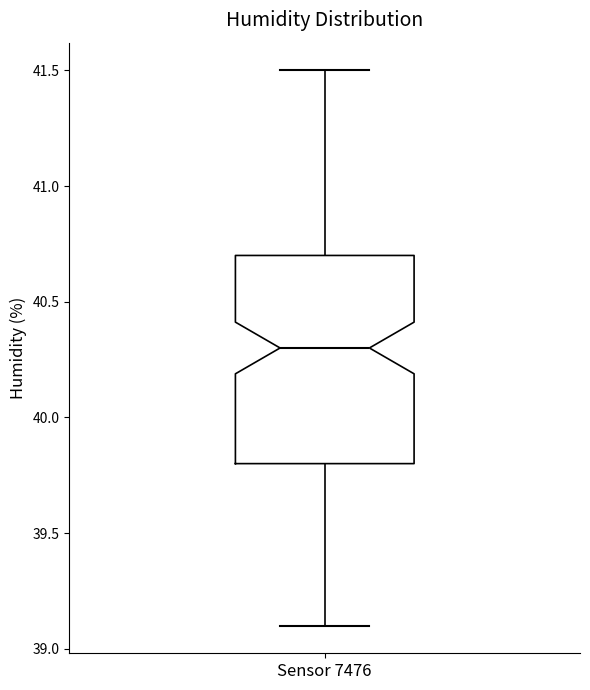

Where does the lower whisker of the box for Sensor 7476 end on the y-axis? The values are not printed on the chart, so give them approximately, as read against the axis.

39.1